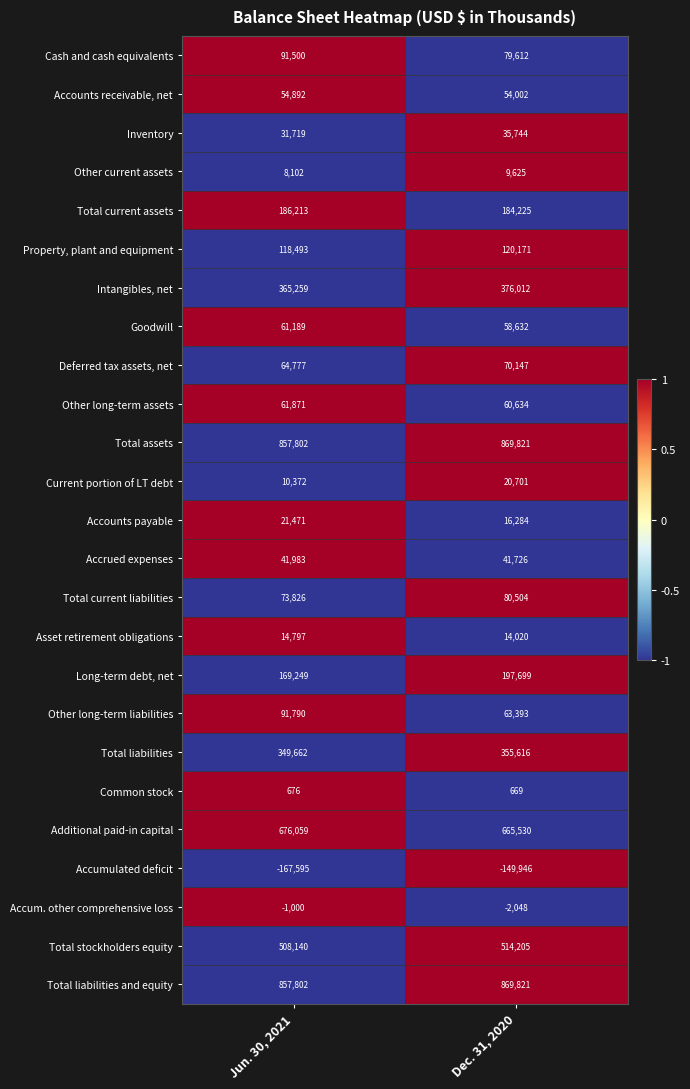

What is the difference between the highest and lowest values at Dec. 31, 2020?

1019767